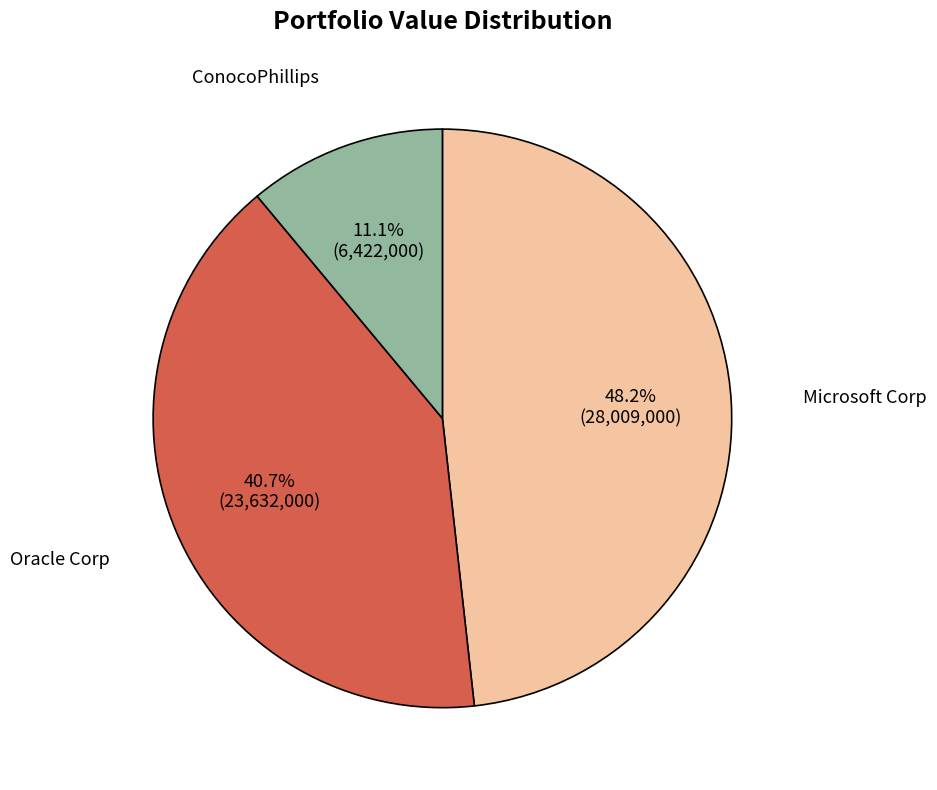

Which has a higher value, Microsoft Corp or ConocoPhillips?

Microsoft Corp